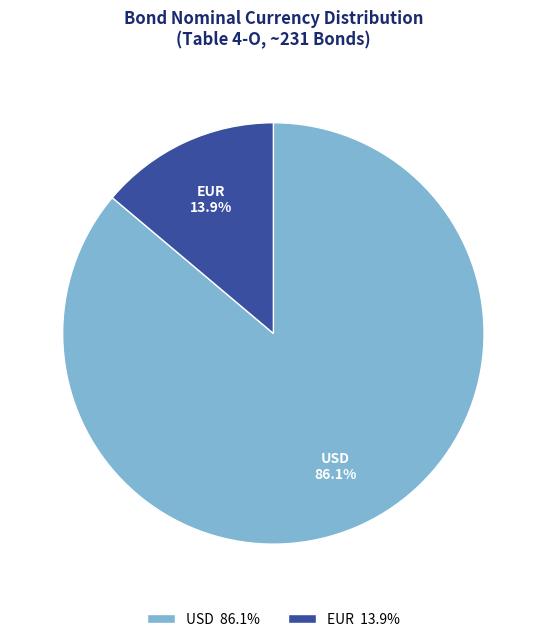

Count the number of slices in the pie.

2